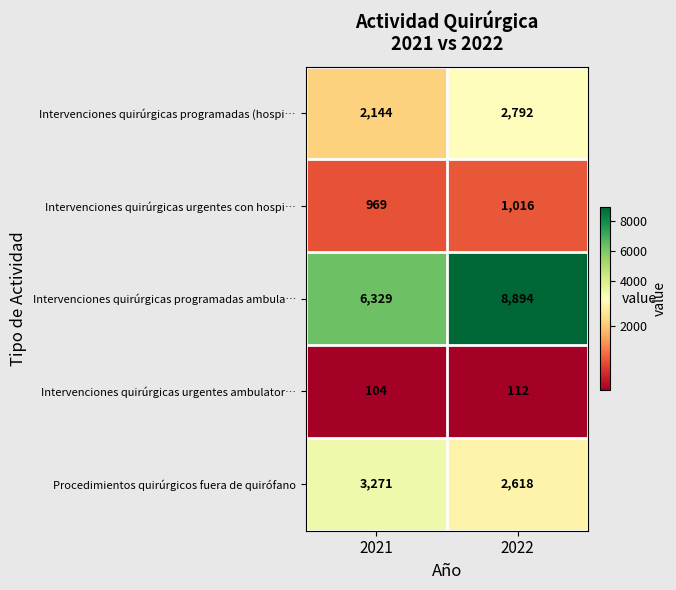

Which label corresponds to the smallest value in the chart?

2021